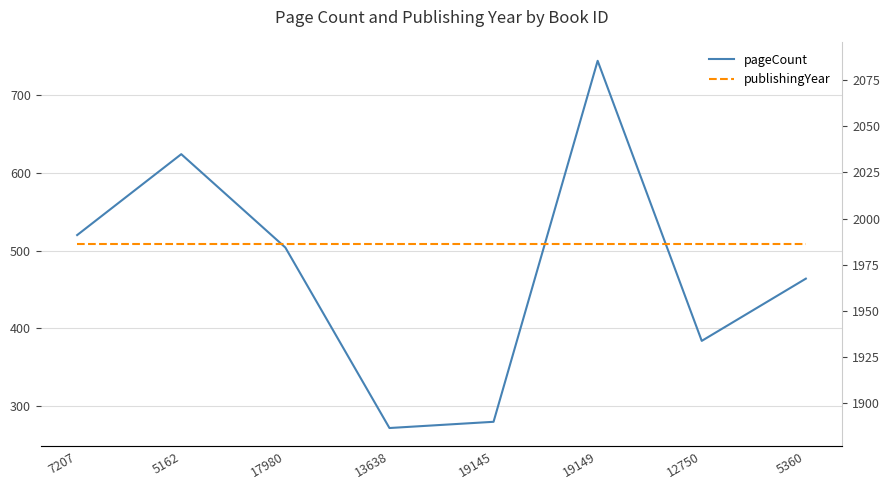

True or false: publishingYear and pageCount intersect in this chart.

False